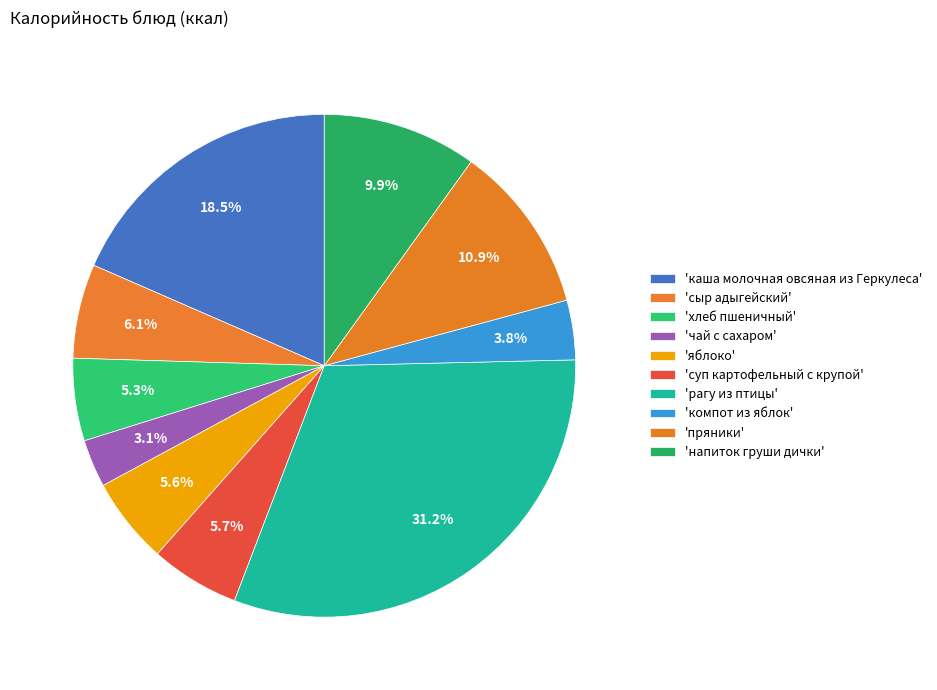

How many slices are in this pie chart?

10